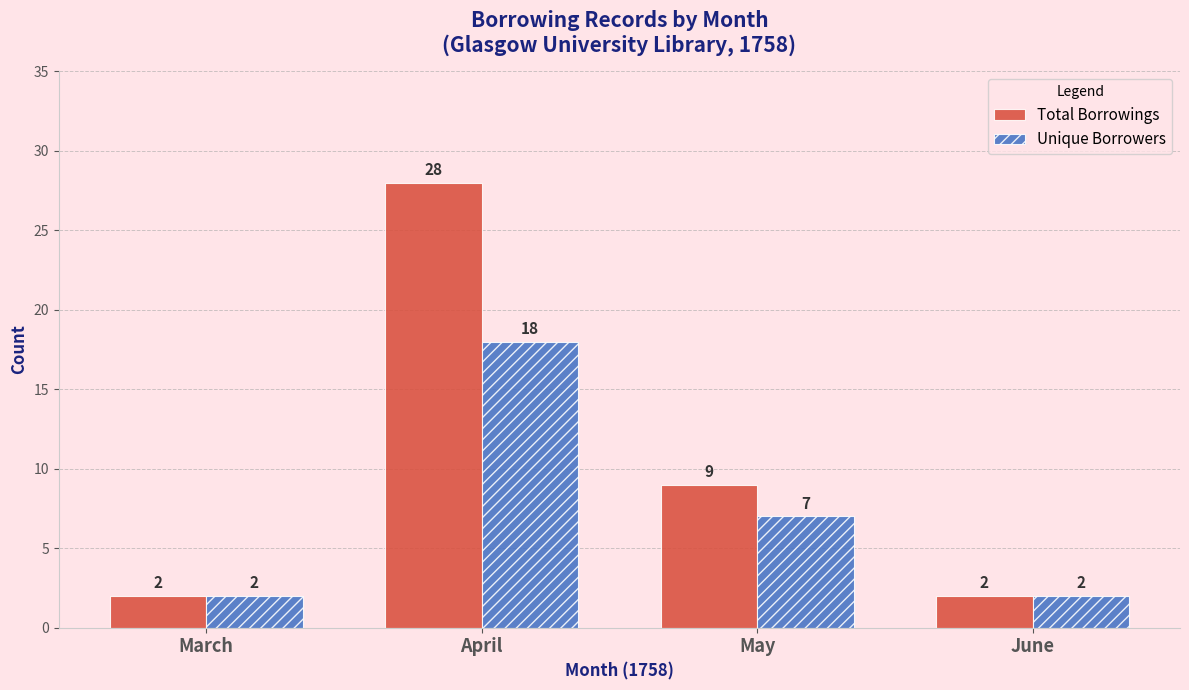

Reading left to right, what are all the values shown in this chart?

Total Borrowings: March=2	April=28	May=9	June=2
Unique Borrowers: March=2	April=18	May=7	June=2